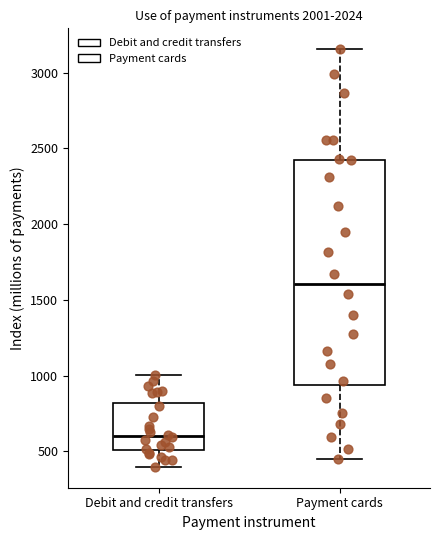

Reading left to right, read every box against the y-axis: the position of its median line, the range the box covers, and the ends of its whiskers. The values are not printed on the chart, so give them approximately, as read against the axis.

Debit and credit transfers: median 600, box 500 to 800, whiskers 400 to 1000
Payment cards: median 1600, box 950 to 2400, whiskers 450 to 3150